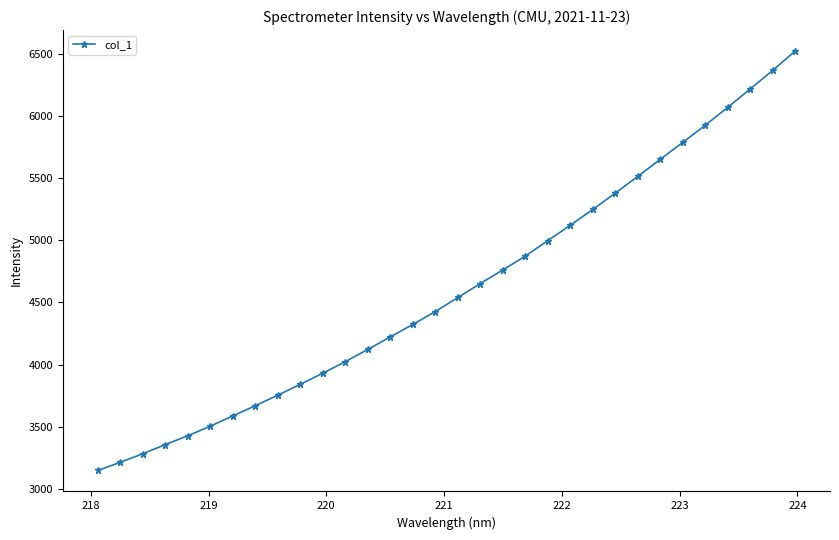

What is the minimum value shown in the chart?

3146.6